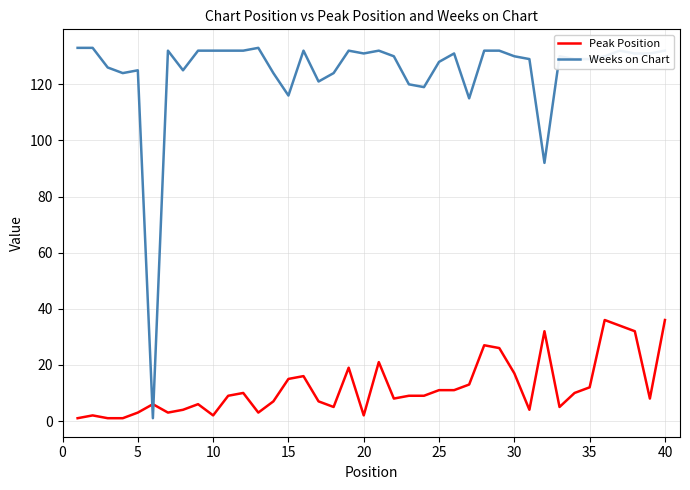

Which series has the widest spread of values?

Weeks on Chart